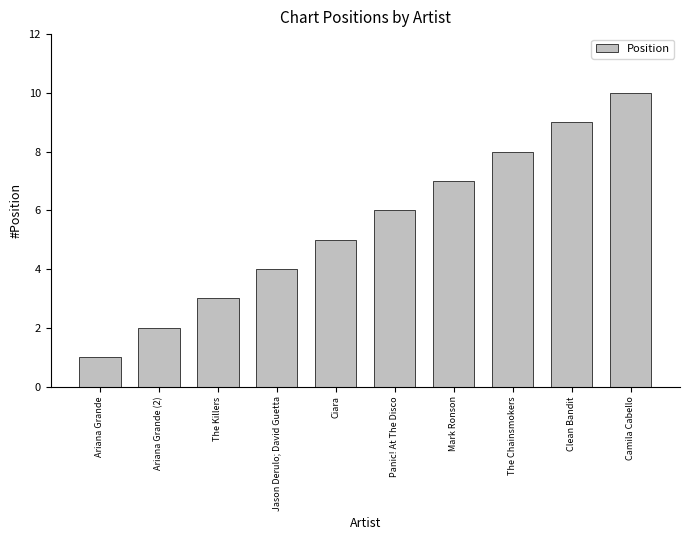

True or false: the data shows 8 at The Chainsmokers.

True